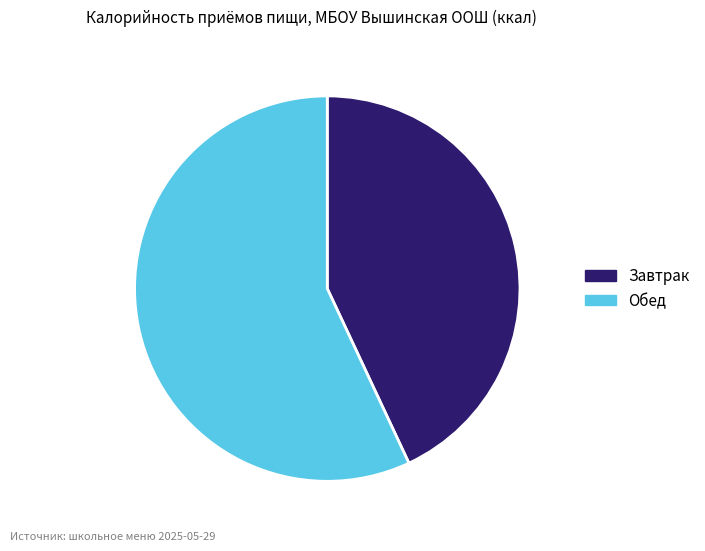

Combined, do Завтрак and Обед account for over 50%?

Yes